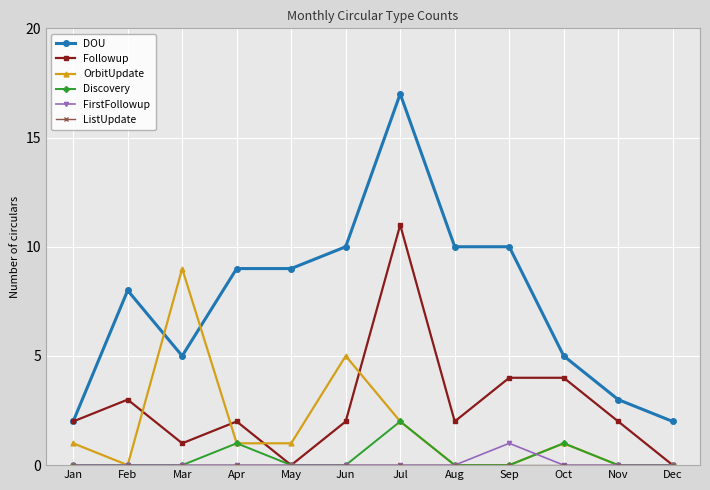

What is the sum of all OrbitUpdate values?

20